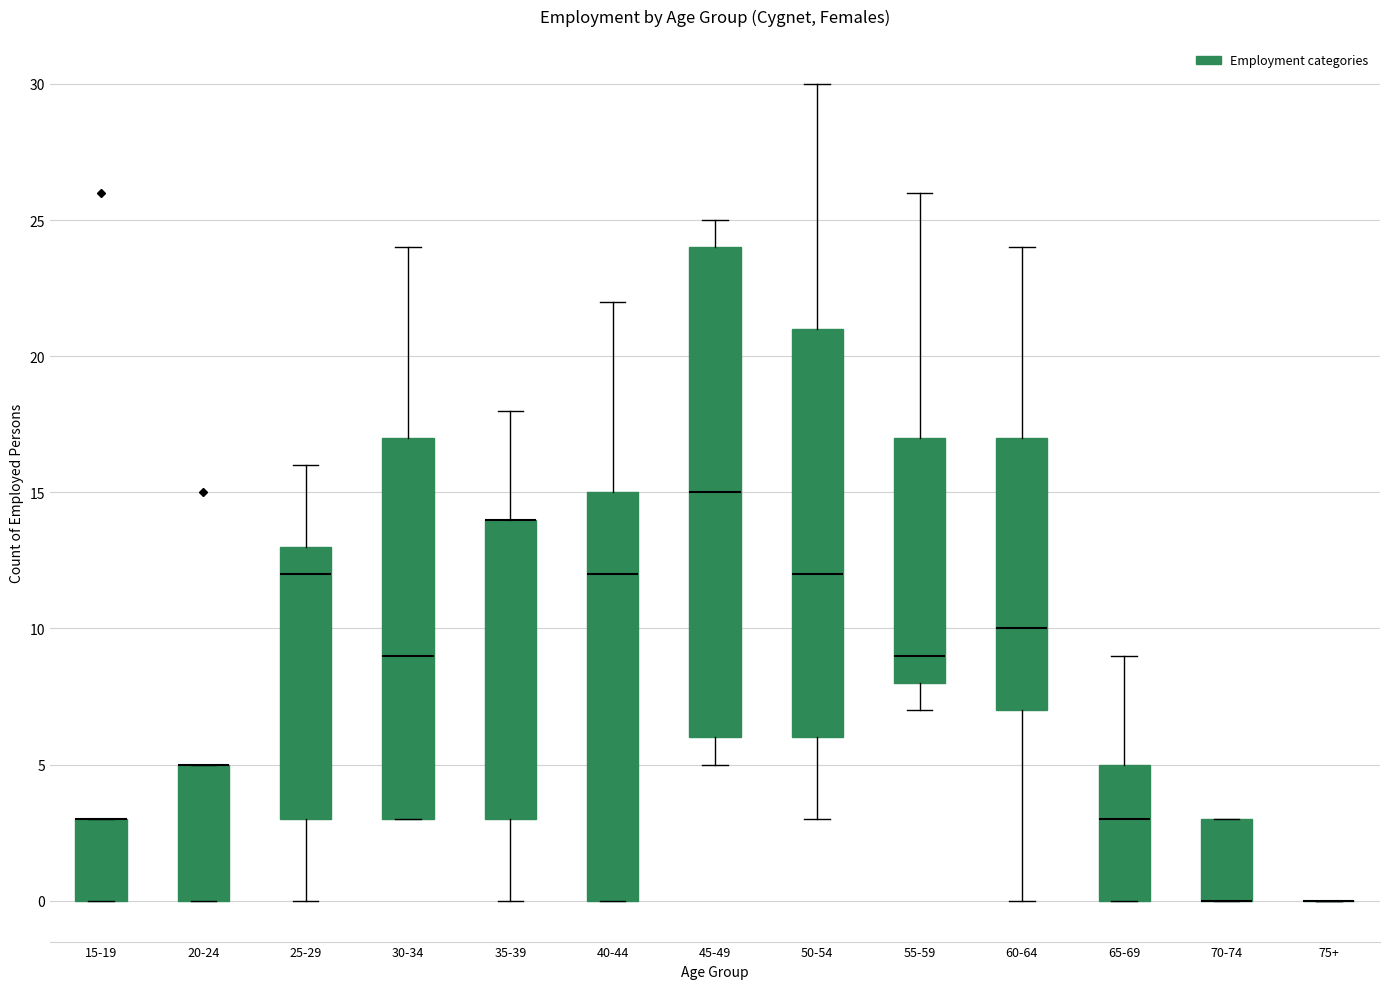

Which box is the tallest, from its lower edge to its upper edge?

45-49